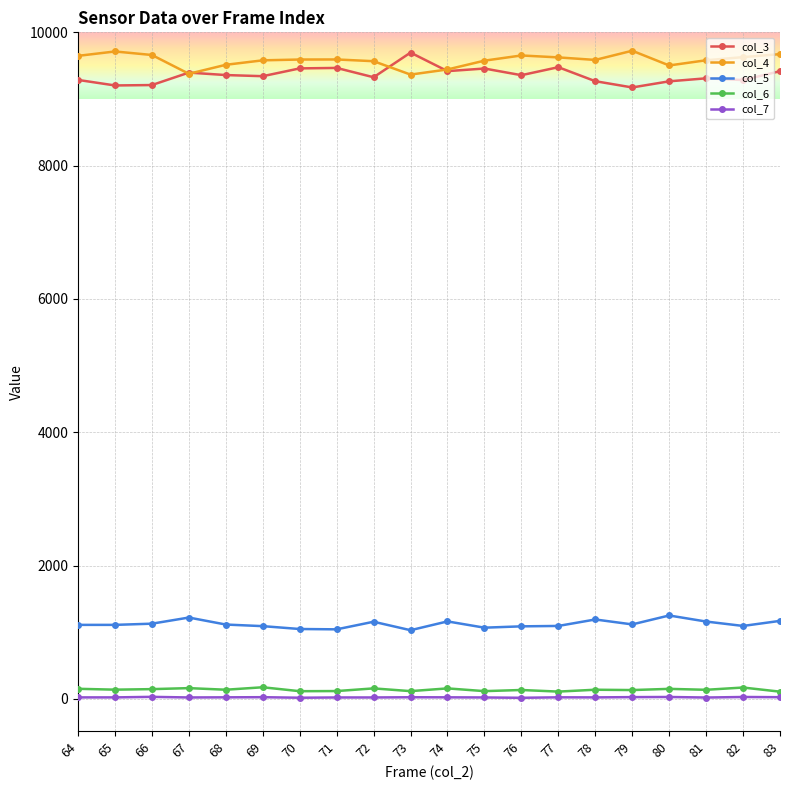

True or false: col_5 and col_4 cross at least once.

False